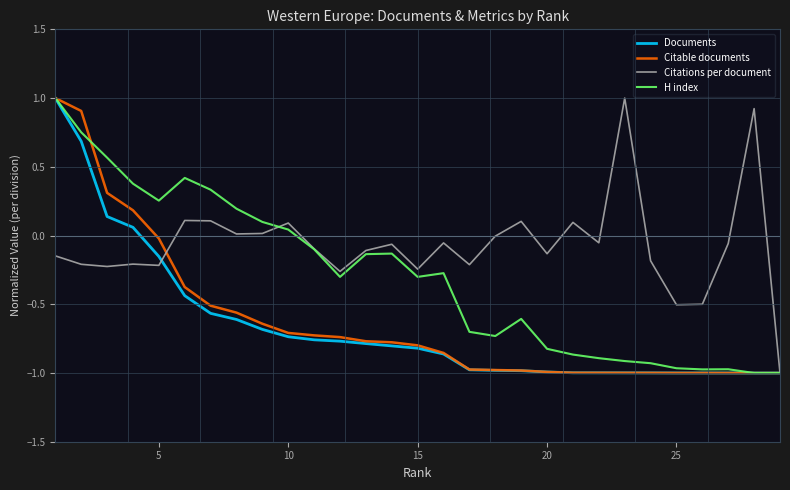

Count the number of data series in this chart.

4